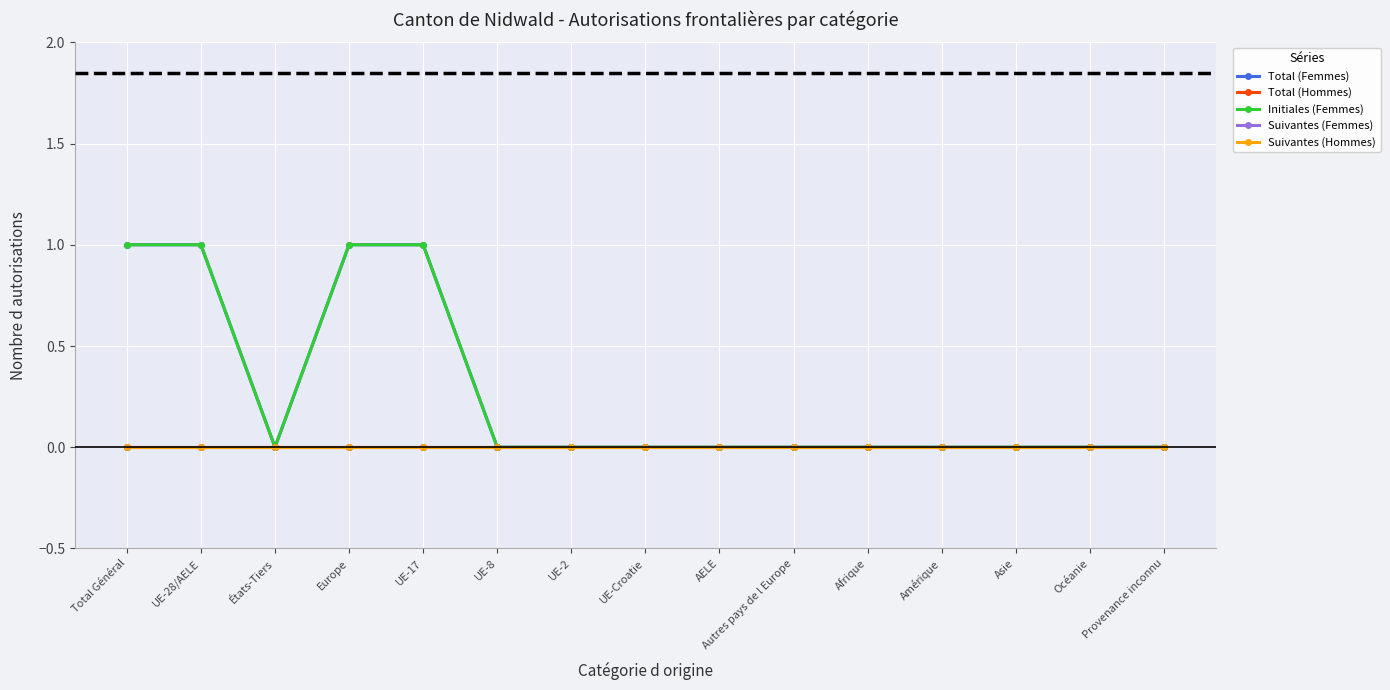

Does the chart have visible grid lines?

Yes